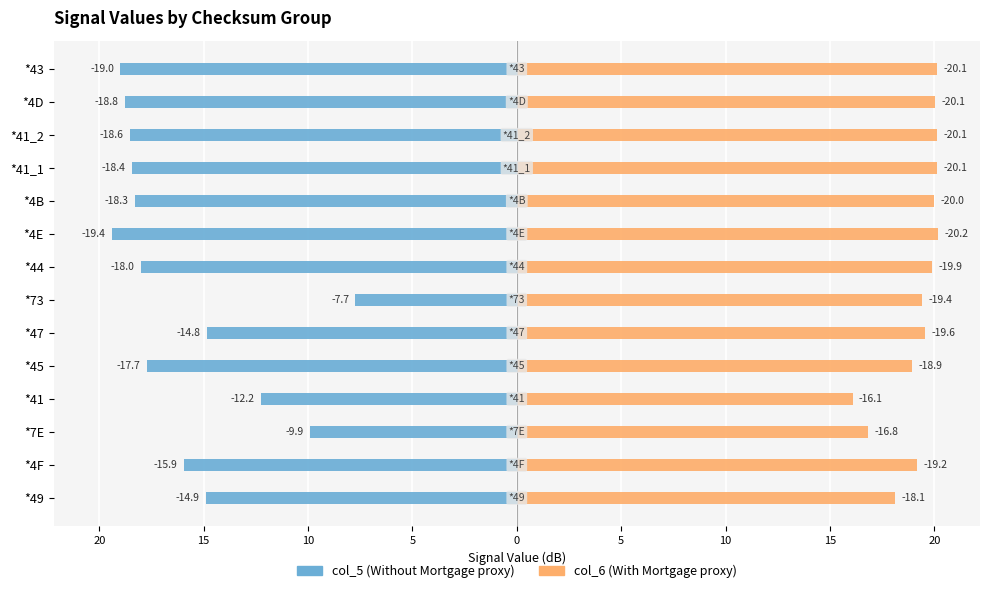

At *45, list the series in order from smallest to largest.

col_5, col_6